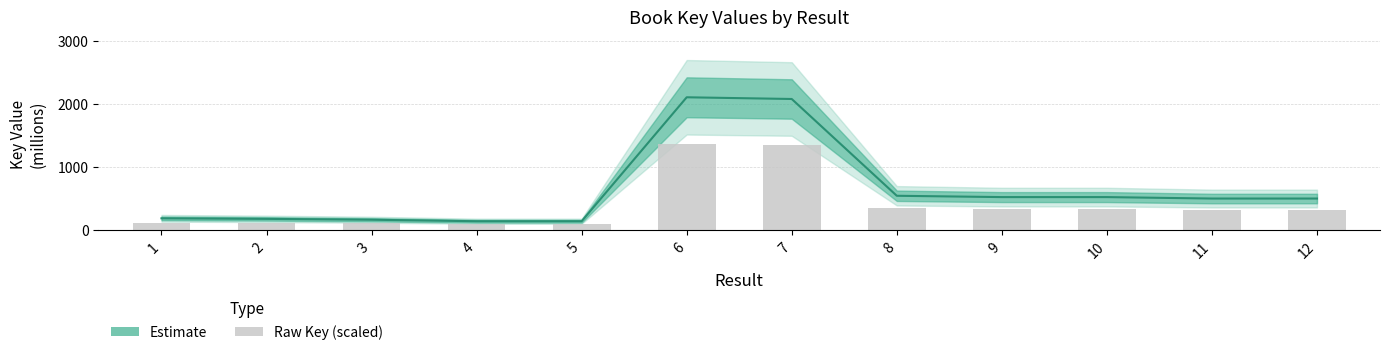

What is the greatest value displayed?

2111.8